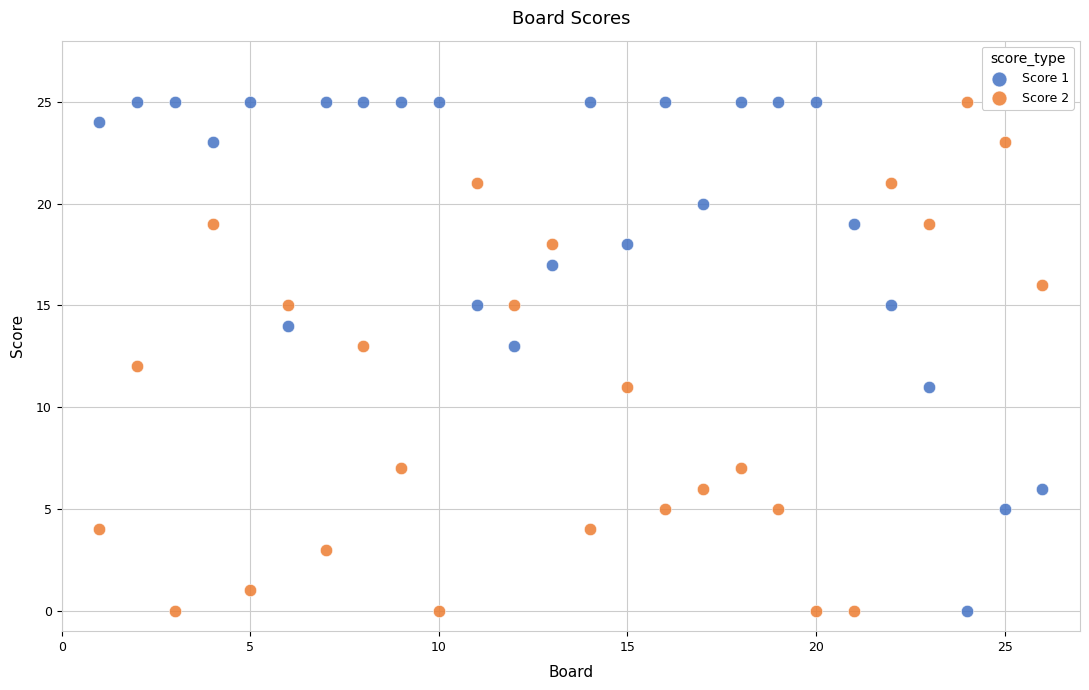

Across all data points, what is the range of X values (max minus min)?

25